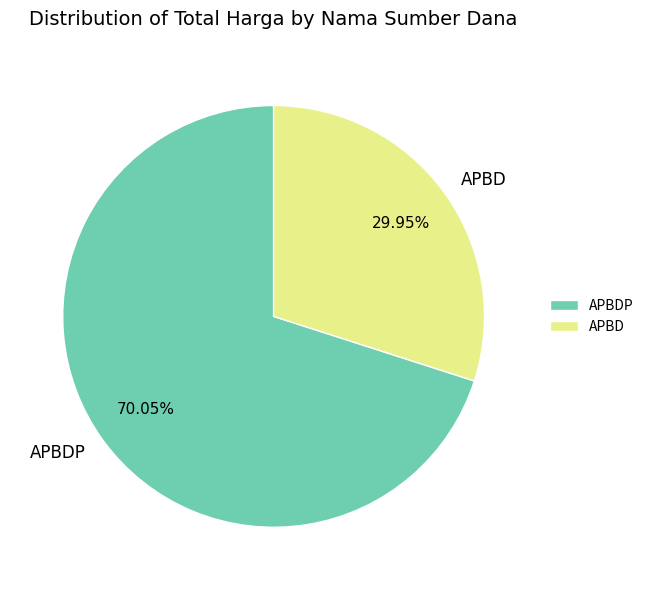

Does any single category account for the majority?

Yes